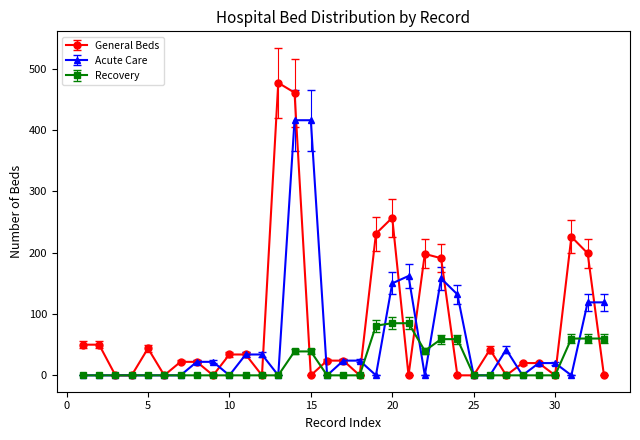

What is the maximum value shown in the chart?

477